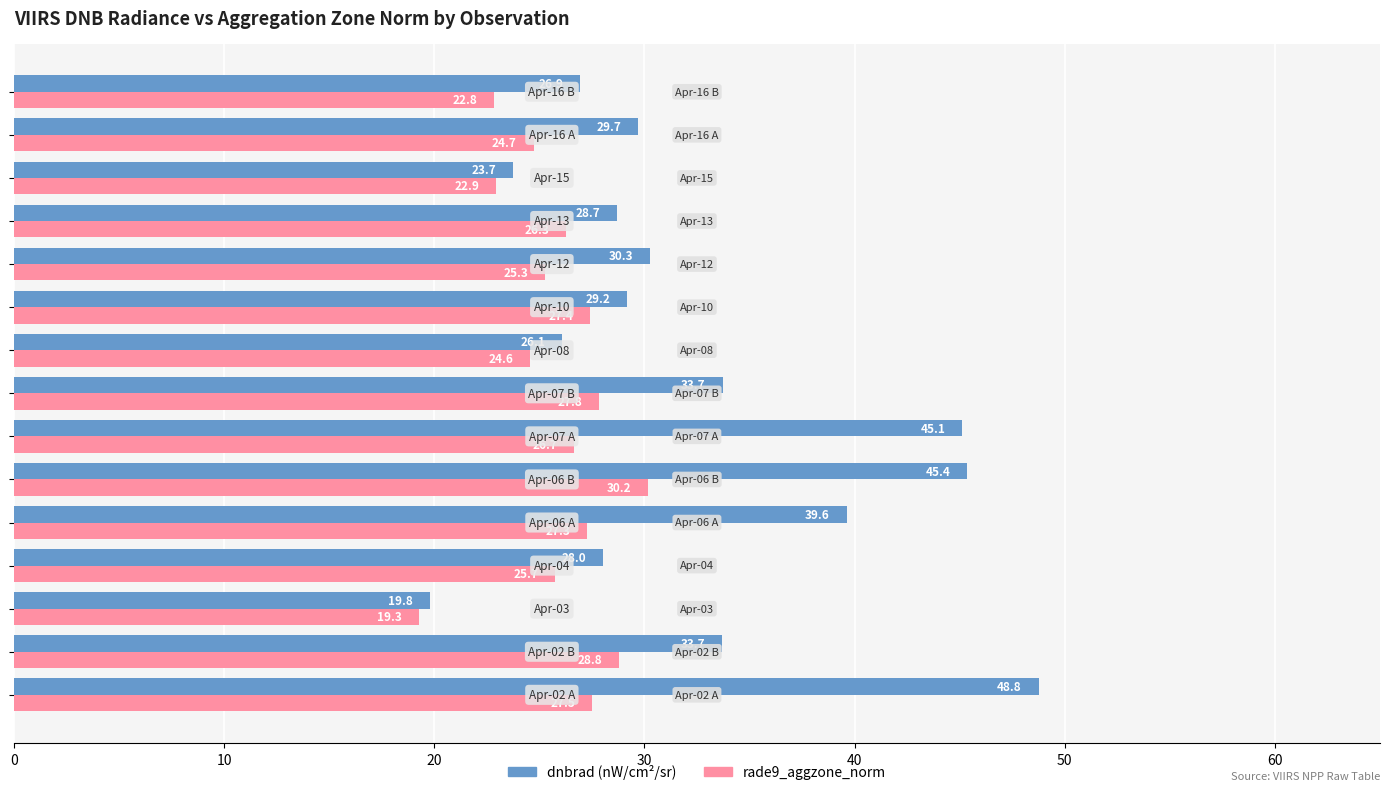

What is the sum of all rade9_aggzone_norm values?

387.3